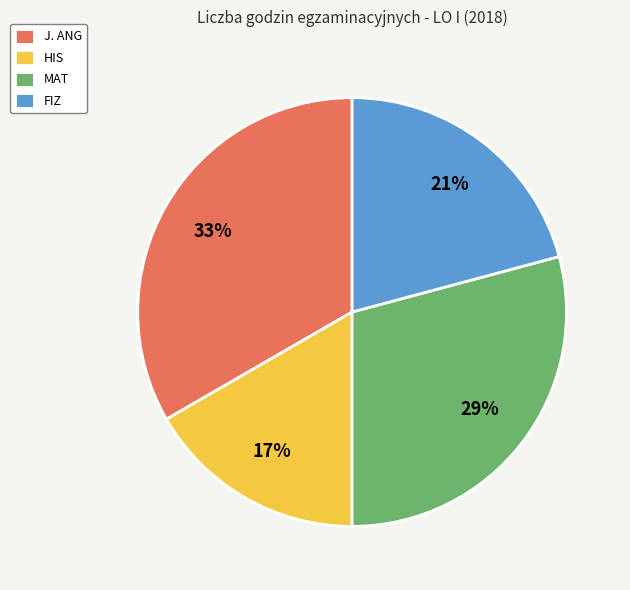

Count the number of slices in the pie.

4